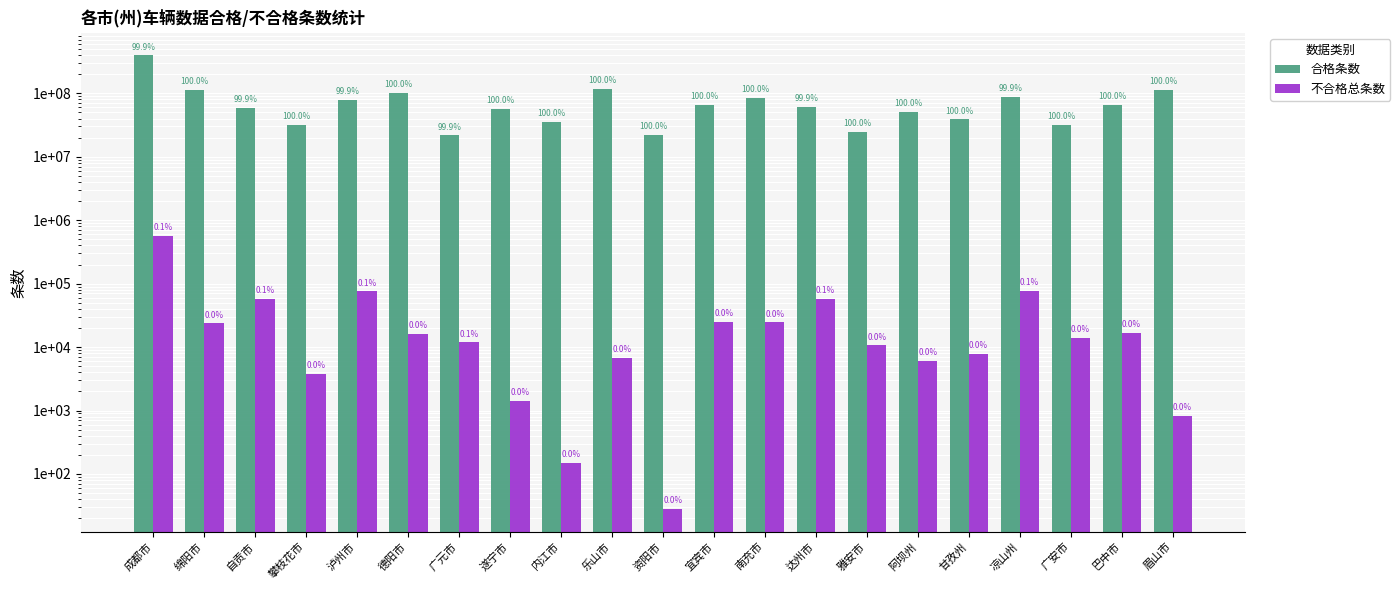

How many bars are there in each group?

2